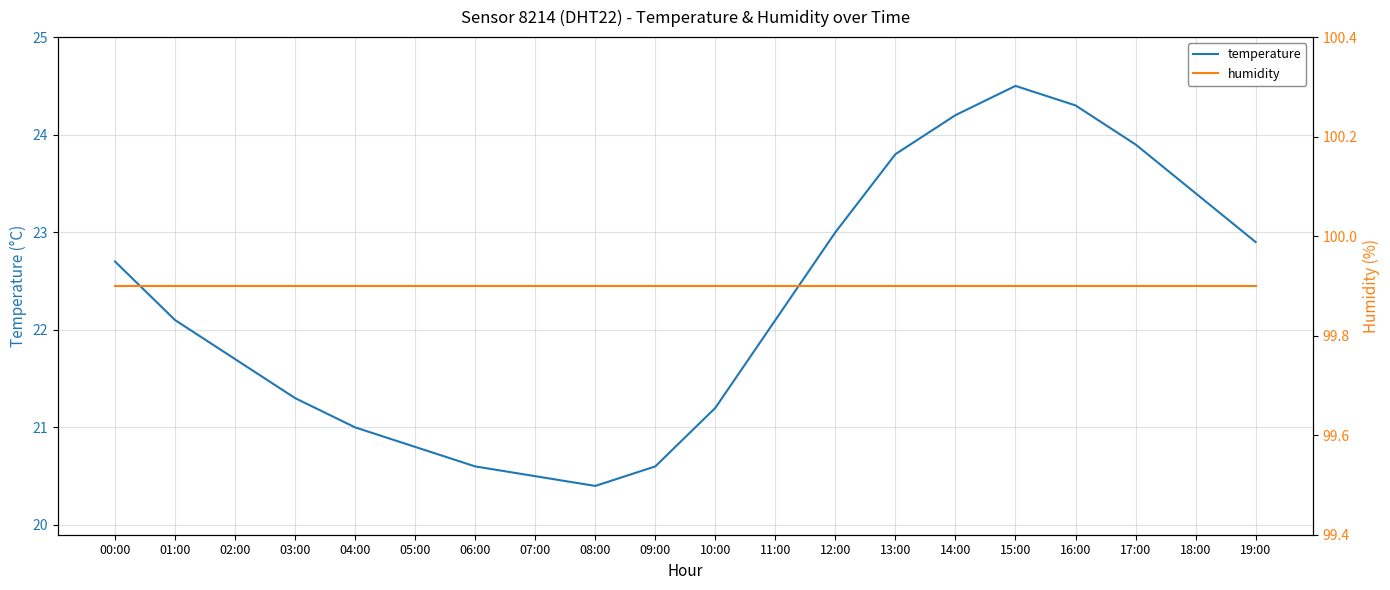

Where is the first local maximum for temperature?

15:00